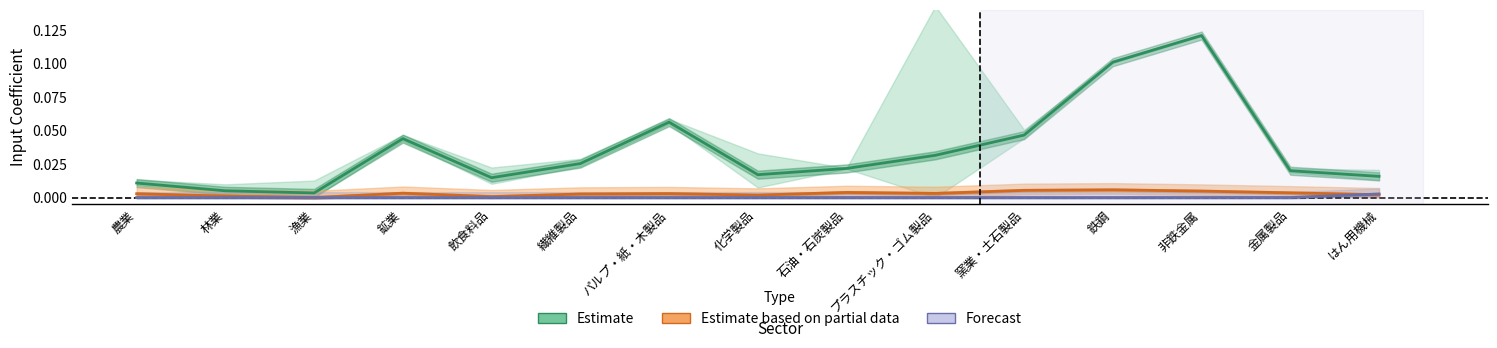

Reading right to left, list all the values displayed in this chart.

Estimate: はん用機械=0.0	金属製品=0.0	非鉄金属=0.1	鉄鋼=0.1	窯業・土石製品=0.0	プラスチック・ゴム製品=0.0	石油・石炭製品=0.0	化学製品=0.0	パルプ・紙・木製品=0.1	繊維製品=0.0	飲食料品=0.0	鉱業=0.0	漁業=0.0	林業=0.0	農業=0.0
Estimate based on partial data: はん用機械=0.0	金属製品=0.0	非鉄金属=0.0	鉄鋼=0.0	窯業・土石製品=0.0	プラスチック・ゴム製品=0.0	石油・石炭製品=0.0	化学製品=0.0	パルプ・紙・木製品=0.0	繊維製品=0.0	飲食料品=0.0	鉱業=0.0	漁業=0.0	林業=0.0	農業=0.0
Forecast: はん用機械=0.0	金属製品=0.0	非鉄金属=0.0	鉄鋼=0.0	窯業・土石製品=0.0	プラスチック・ゴム製品=0.0	石油・石炭製品=0.0	化学製品=0.0	パルプ・紙・木製品=0.0	繊維製品=0.0	飲食料品=0.0	鉱業=0.0	漁業=0.0	林業=0.0	農業=0.0